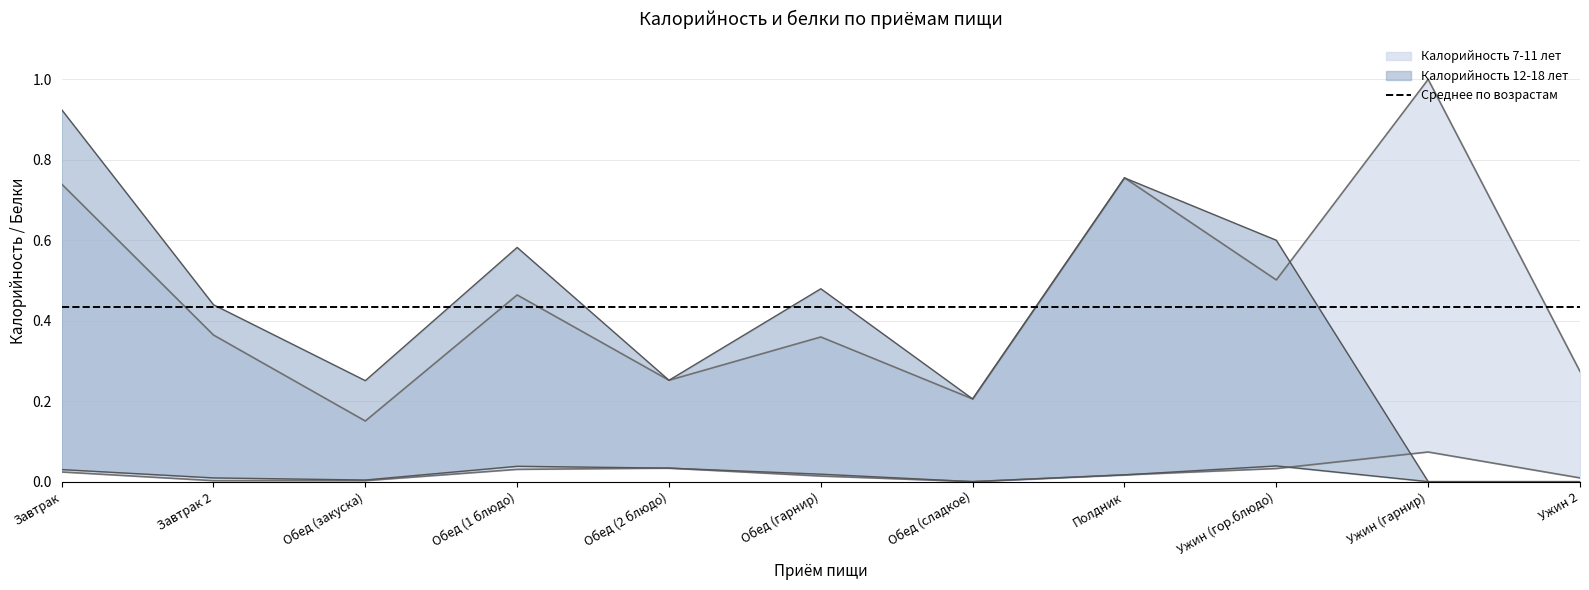

Where is Белки 12-18 лет nearest to the value 0?

Обед (сладкое)